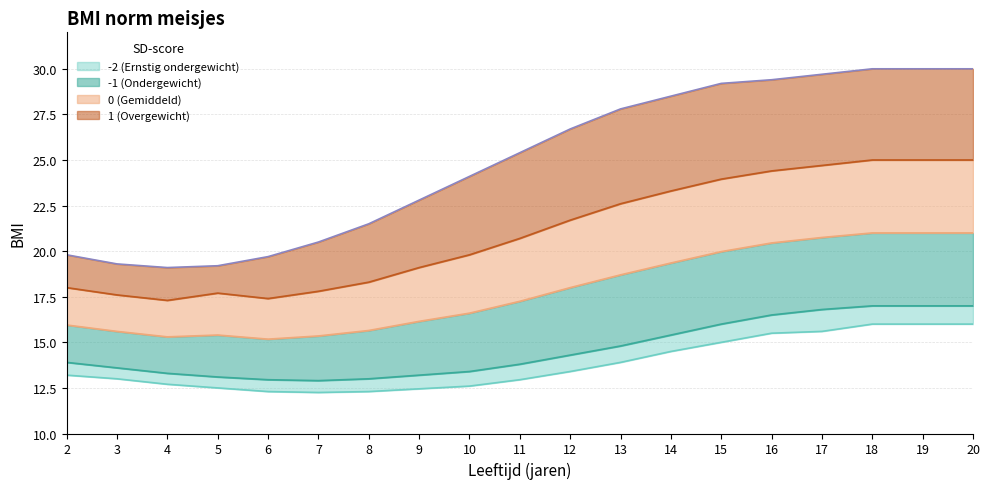

The value of -1 (Ondergewicht) at 19 is 17.0. True or false?

True